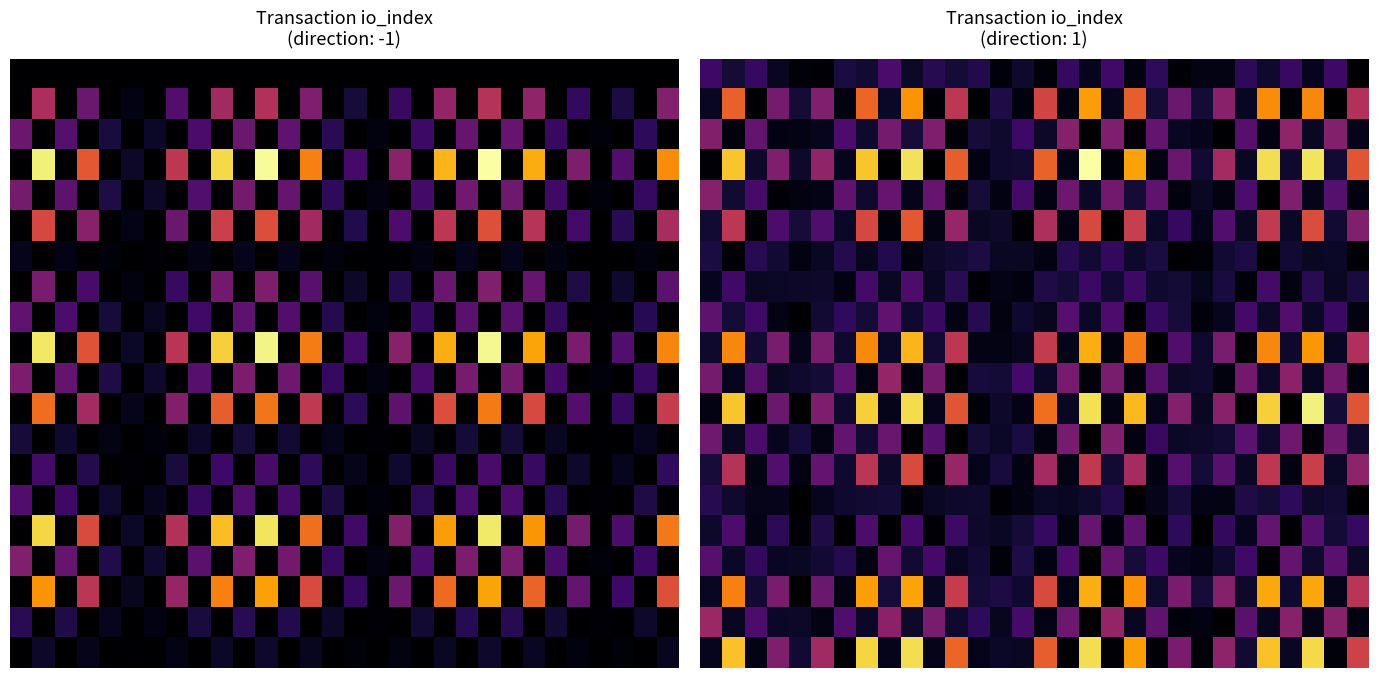

Which category has the lowest value across all series?

25